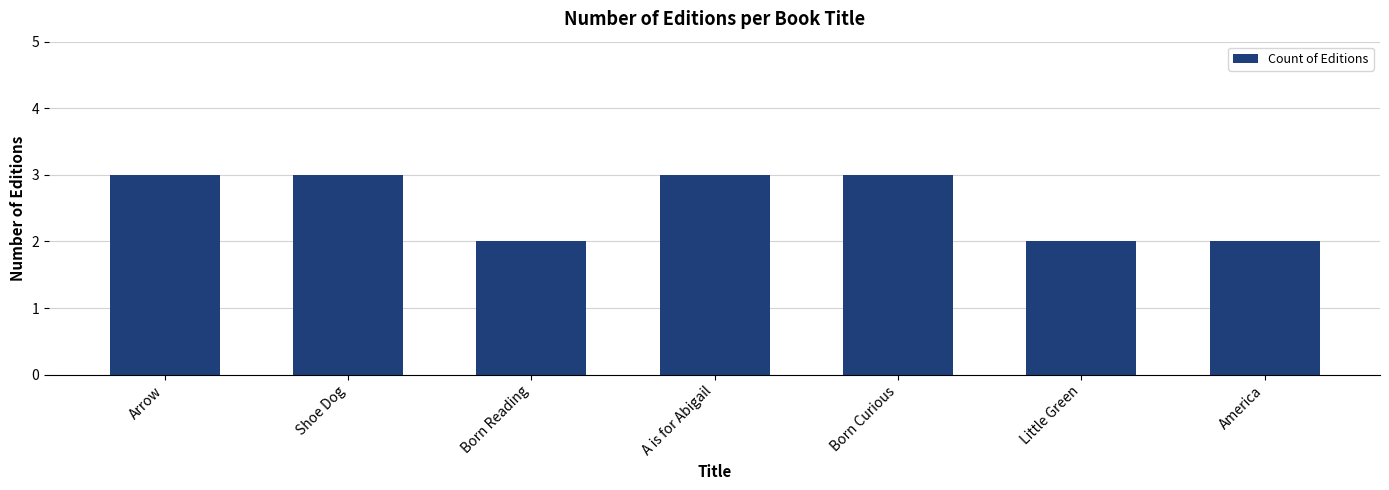

What is the greatest value displayed?

3